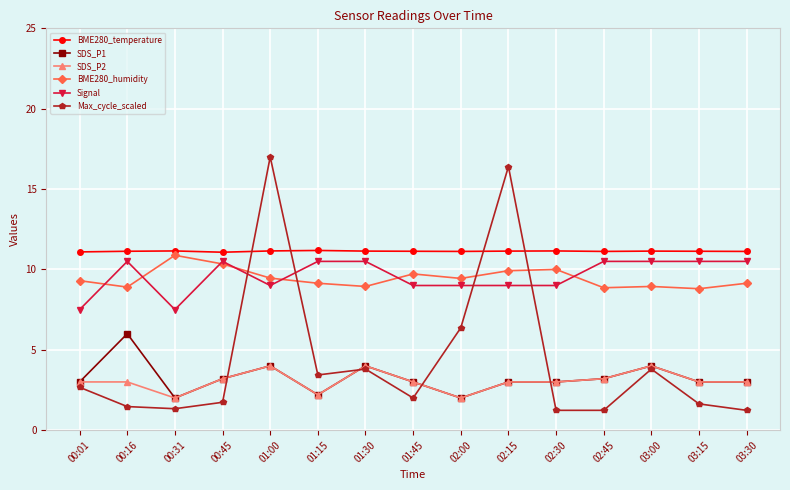

Which category has the highest value in the BME280_humidity series?

00:31